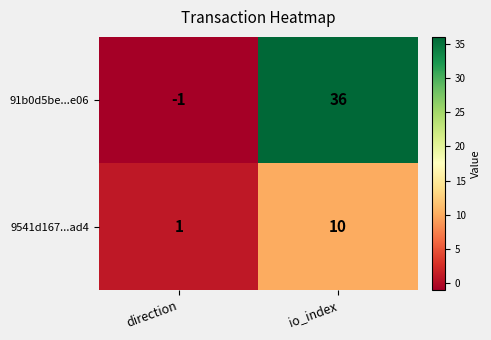

Between direction and io_index, which series saw the biggest shift?

91b0d5be...e06